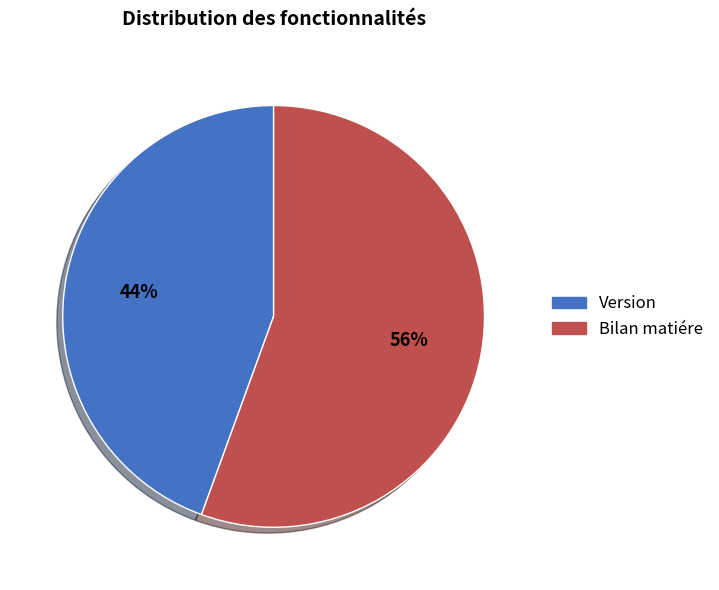

To the nearest percent, what portion does Version represent?

44%